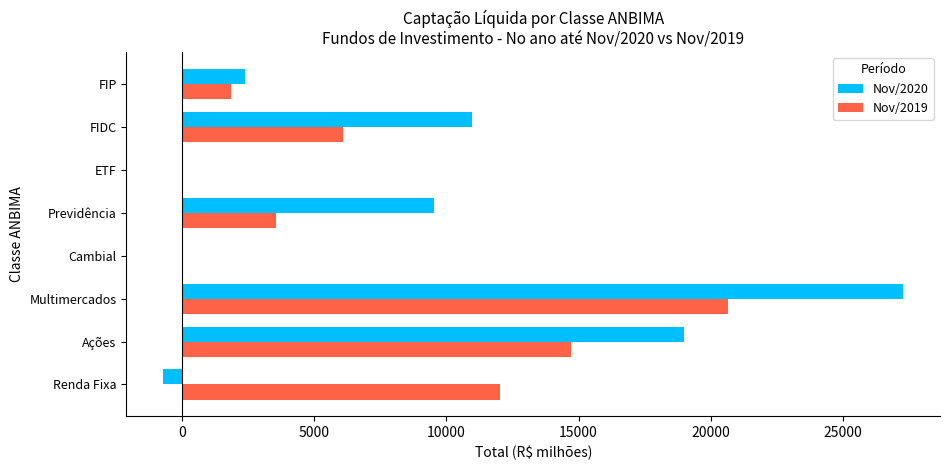

The value of Nov/2019 at Multimercados is 29124.1. True or false?

False